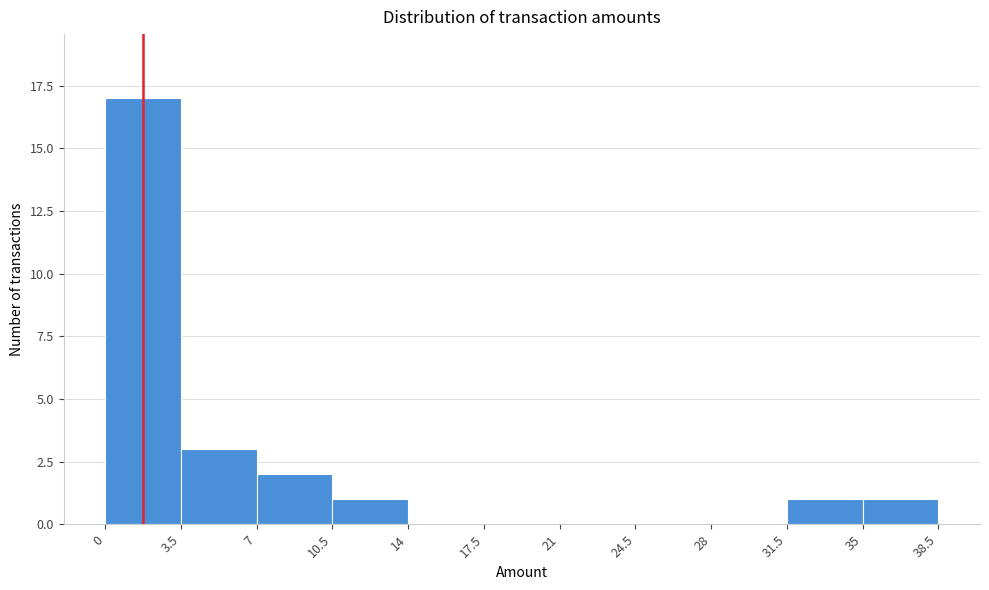

How tall is the bar that spans 35 to 38.5 on the x-axis? The values are not printed on the chart, so give them approximately, as read against the axis.

1